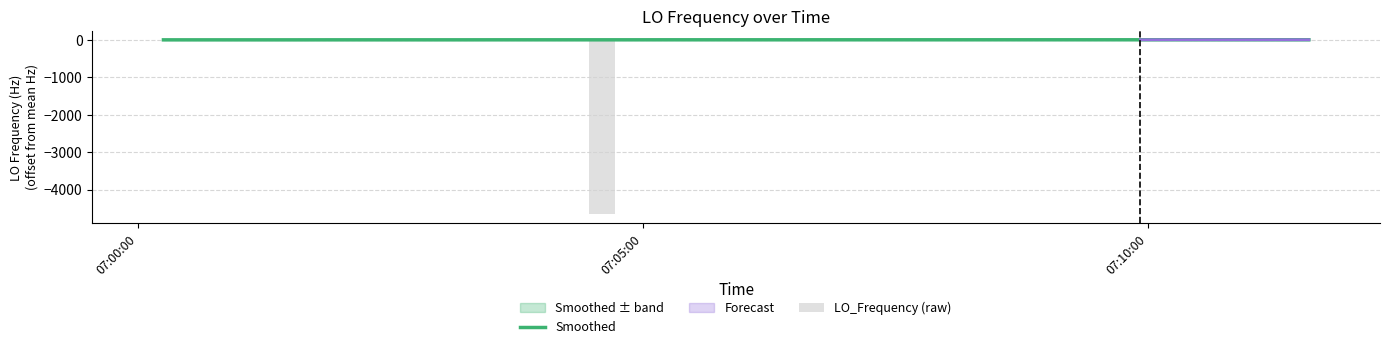

Are the bars grouped side by side (vs. stacked)?

Yes